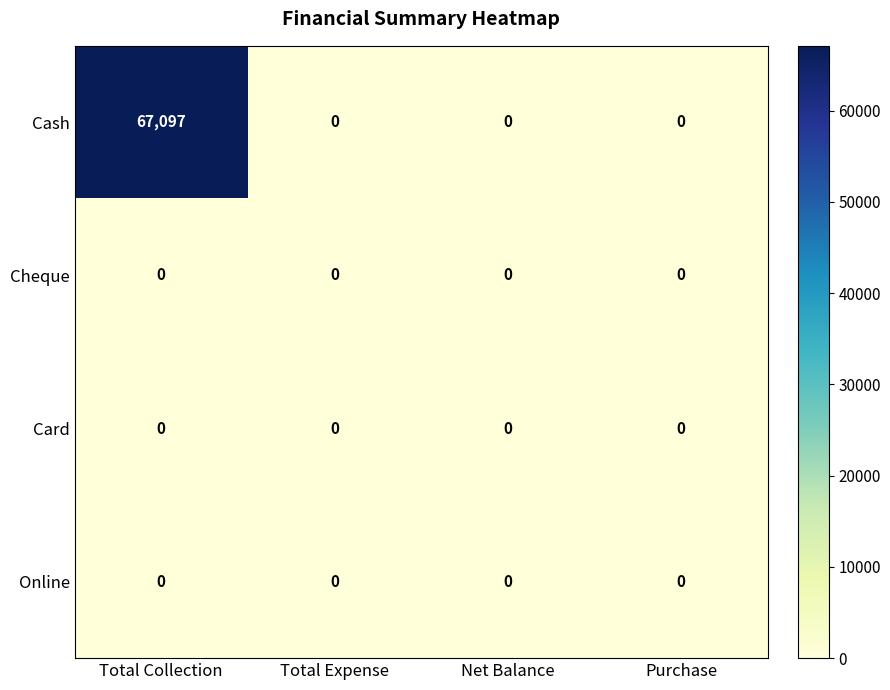

What is the difference between the maximum and minimum values in the Cash series?

67097